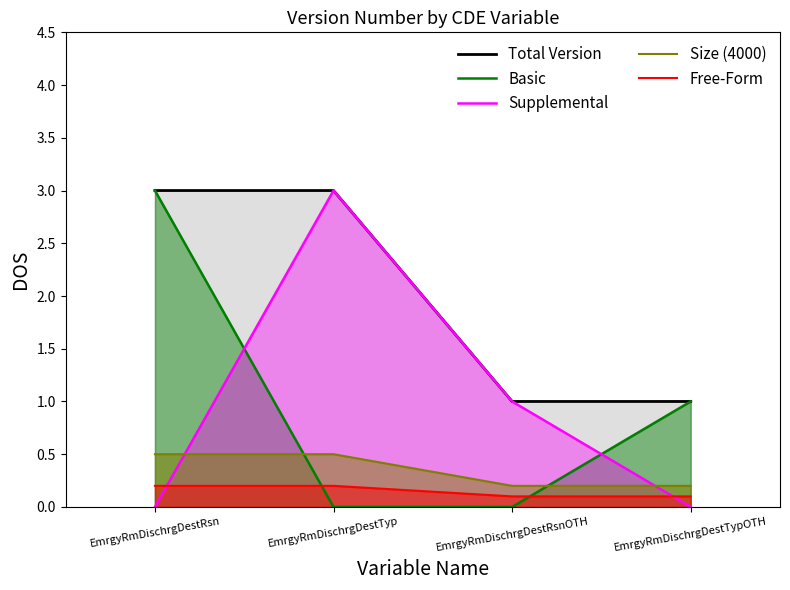

How many lines are shown in the chart?

5